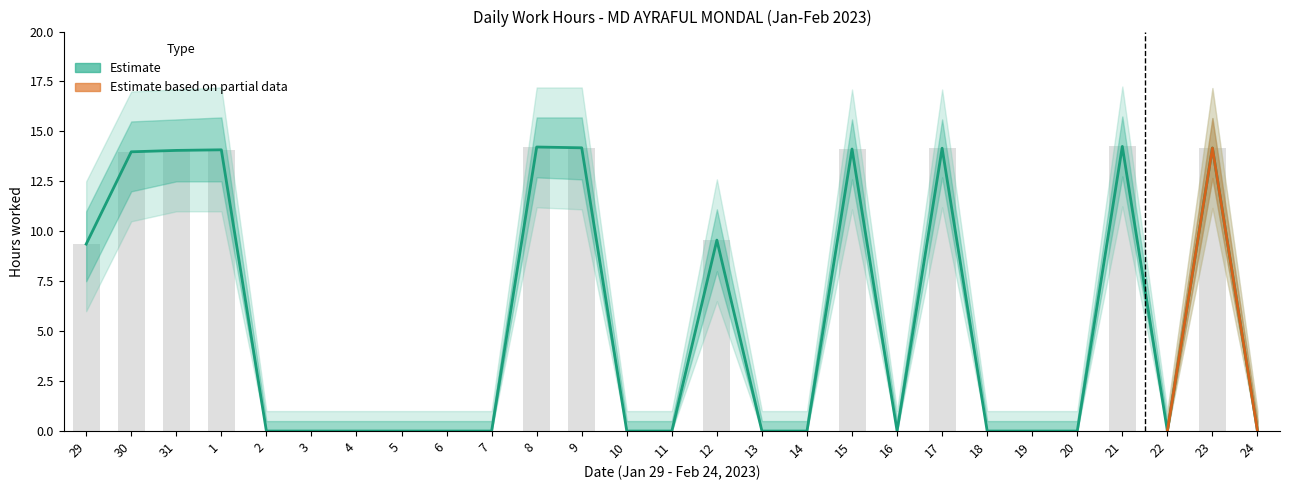

Rank the categories by value from highest to lowest.

21, 8, 9, 23, 17, 15, 1, 31, 30, 12, 29, 2, 3, 4, 5, 6, 7, 10, 11, 13, 14, 16, 18, 19, 20, 22, 24